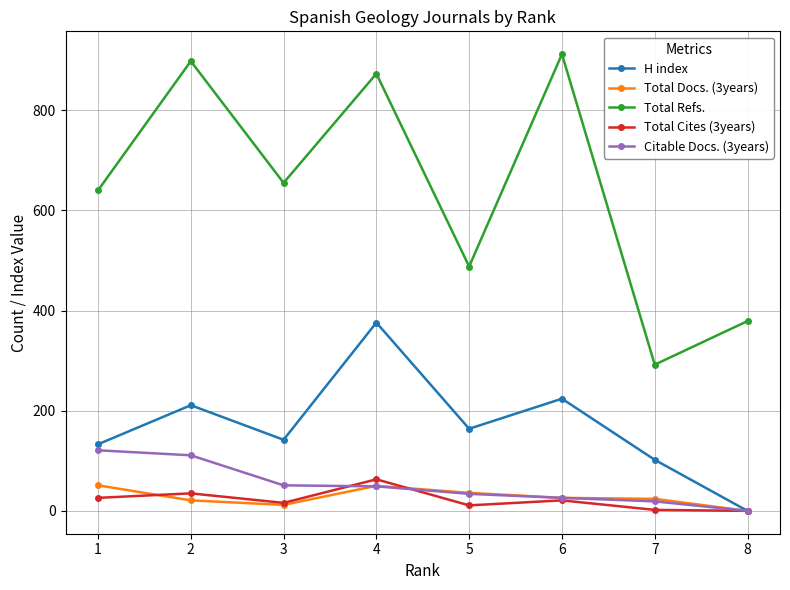

What are all the series names shown in the legend?

H index, Total Docs. (3years), Total Refs., Total Cites (3years), Citable Docs. (3years)